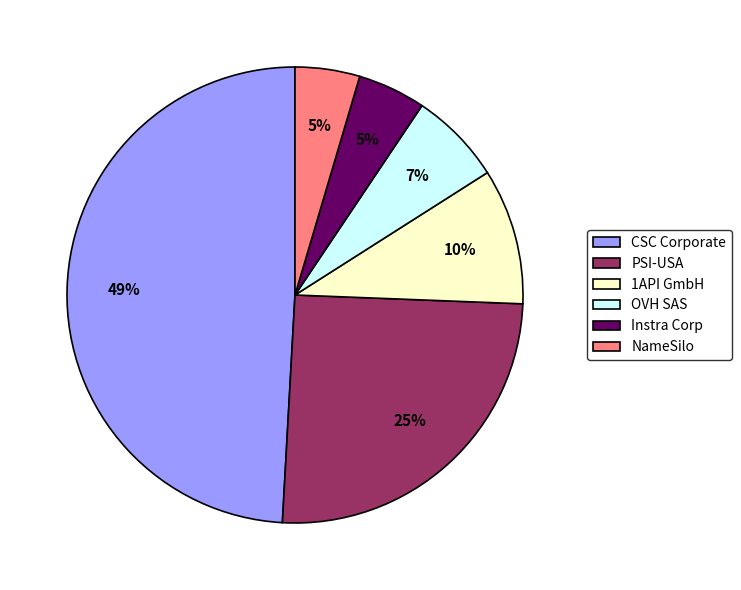

Is the sum of Instra Corp and OVH SAS greater than half?

No